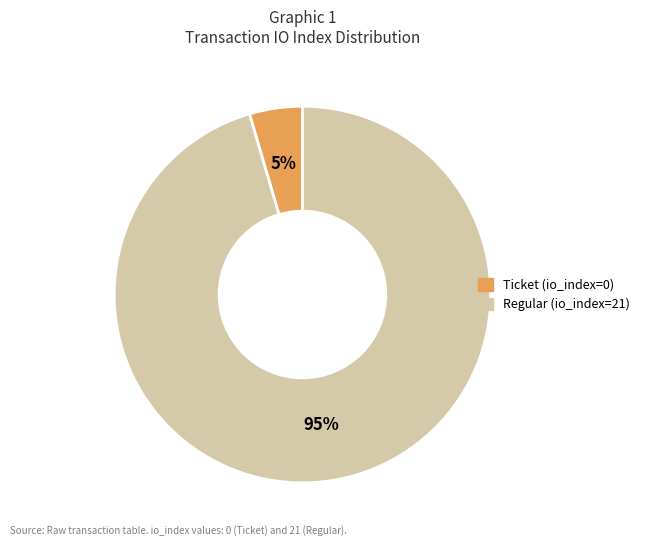

Is there a majority slice in this chart?

Yes